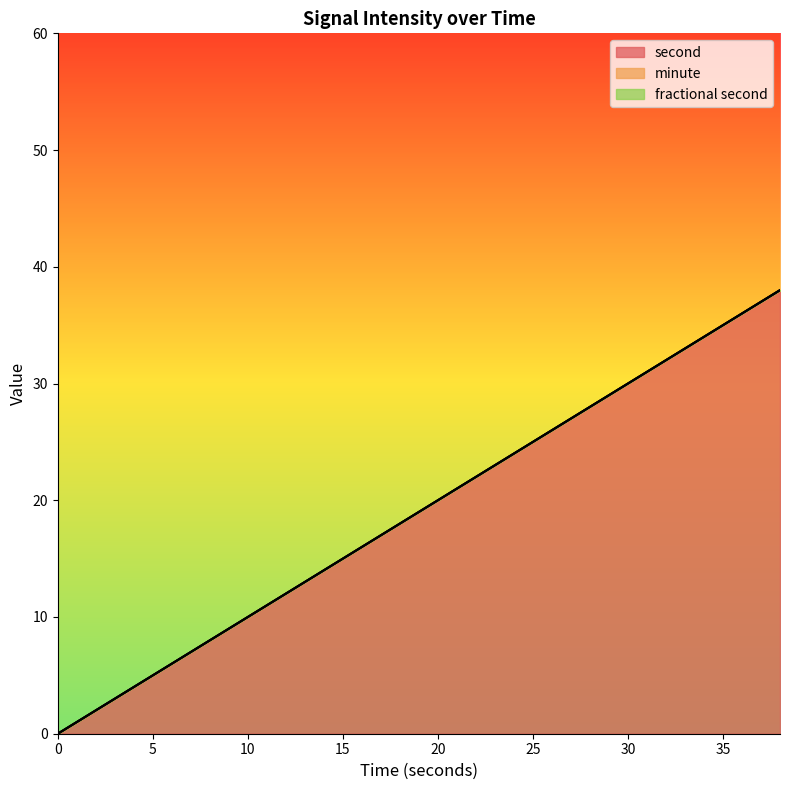

True or false: second has more than 0 points higher than both neighbors.

False